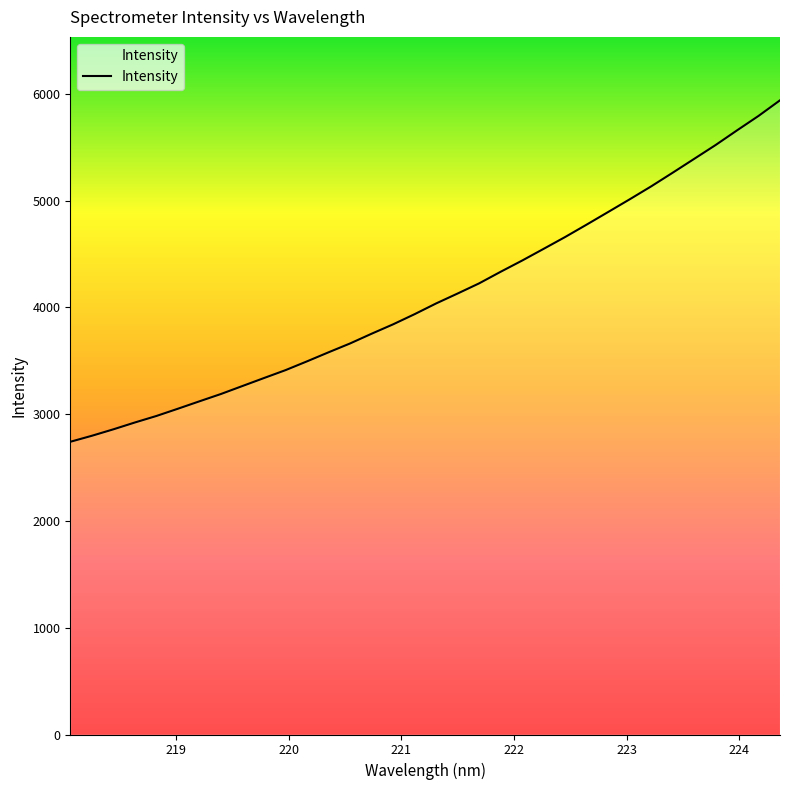

True or false: there are more than 1 points higher than both neighbors.

False